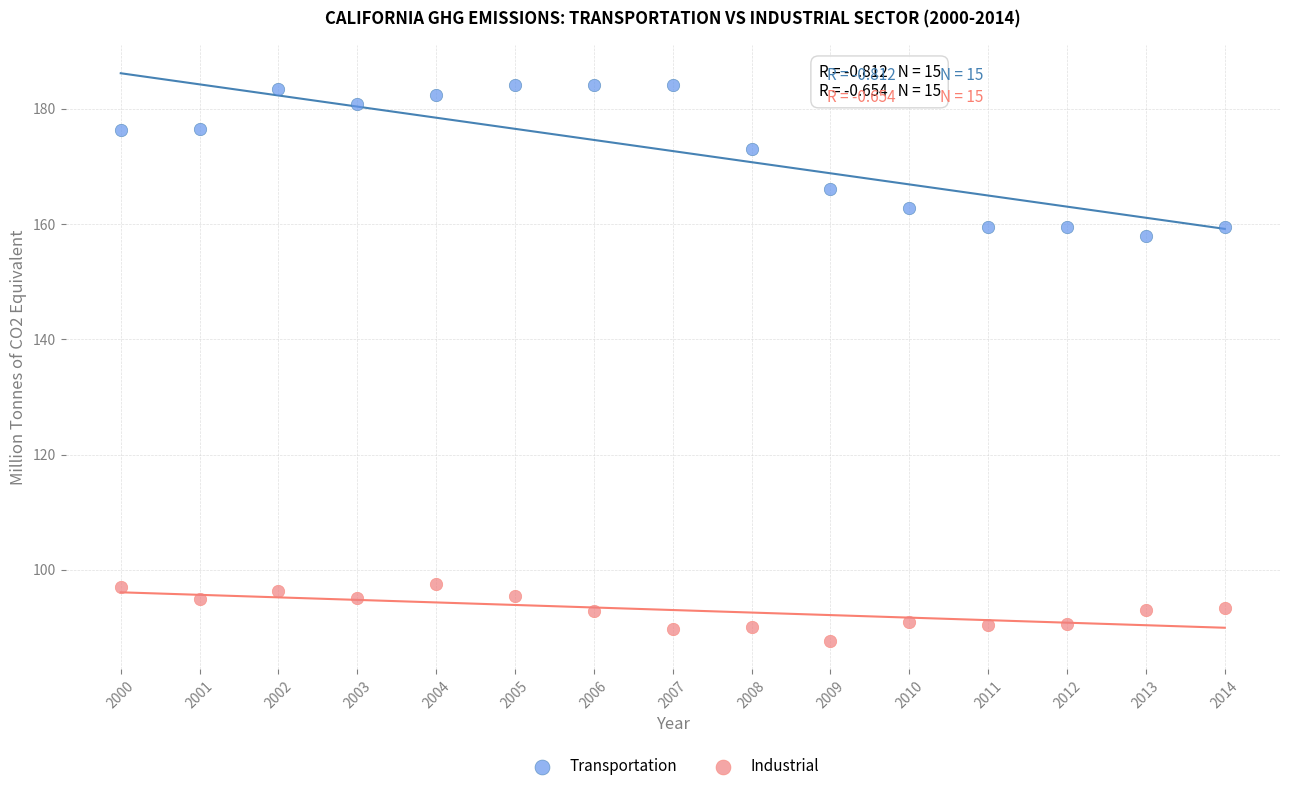

What is the X range (max minus min) for the scatter plot?

14.0